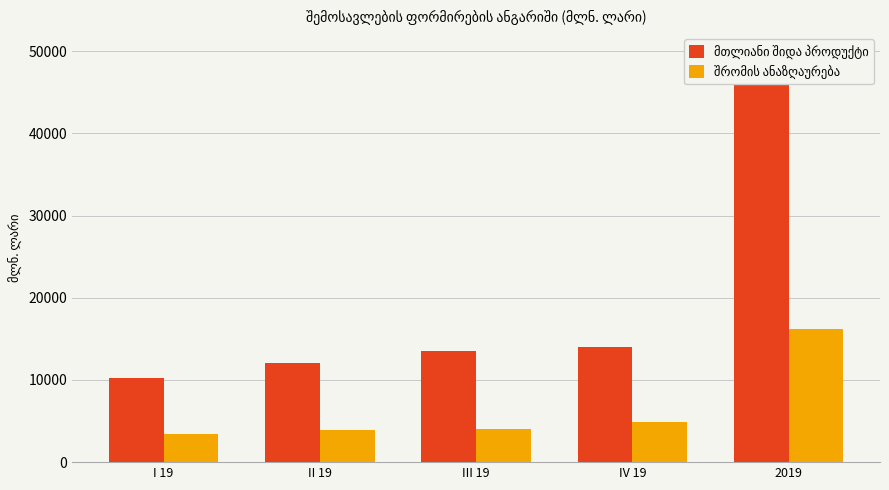

Reading left to right, what are all the values shown in this chart?

მთლიანი შიდა პროდუქტი: I 19=10210.6	II 19=12074.4	III 19=13473.9	IV 19=13967.4	2019=49726.3
შრომის ანაზღაურება: I 19=3411.6	II 19=3937.0	III 19=4023.2	IV 19=4870.1	2019=16241.9